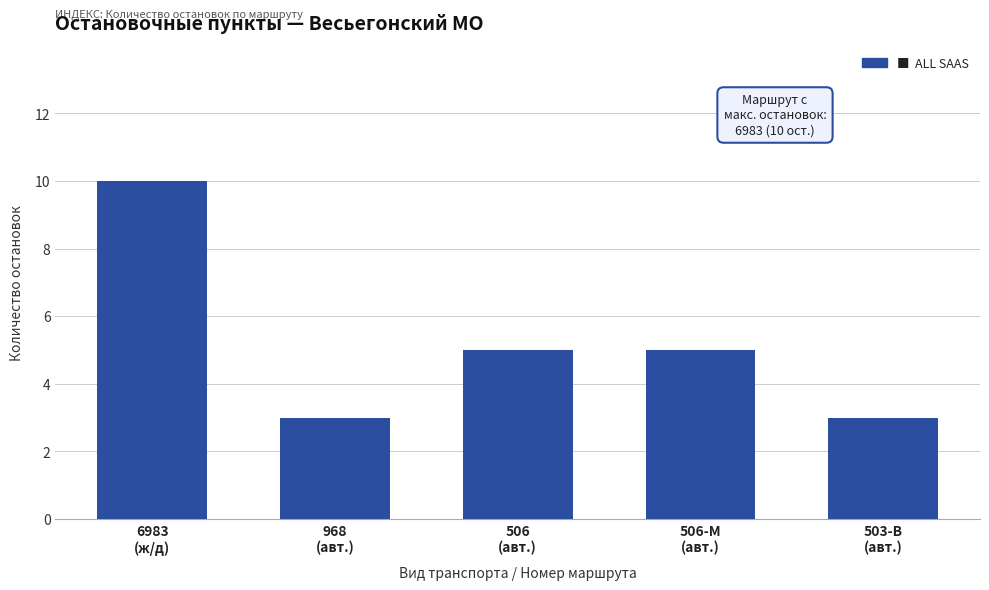

What is the sum of all values?

26